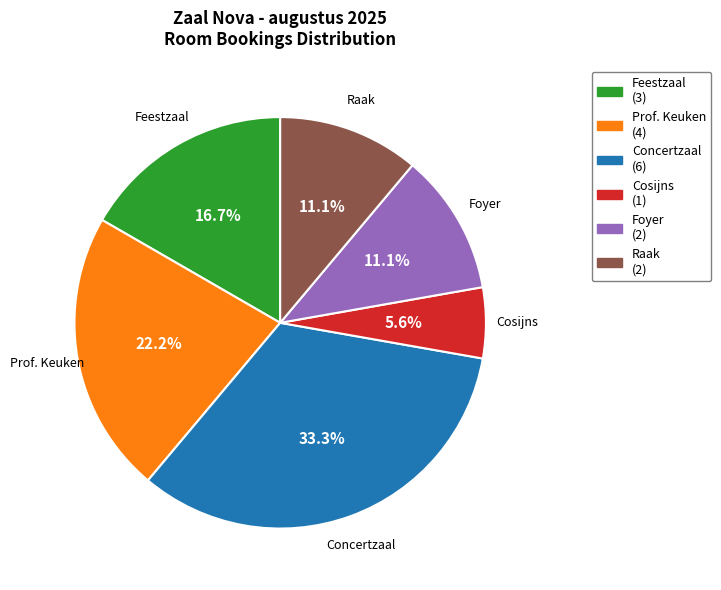

To the nearest percent, what portion does Prof. Keuken represent?

22%